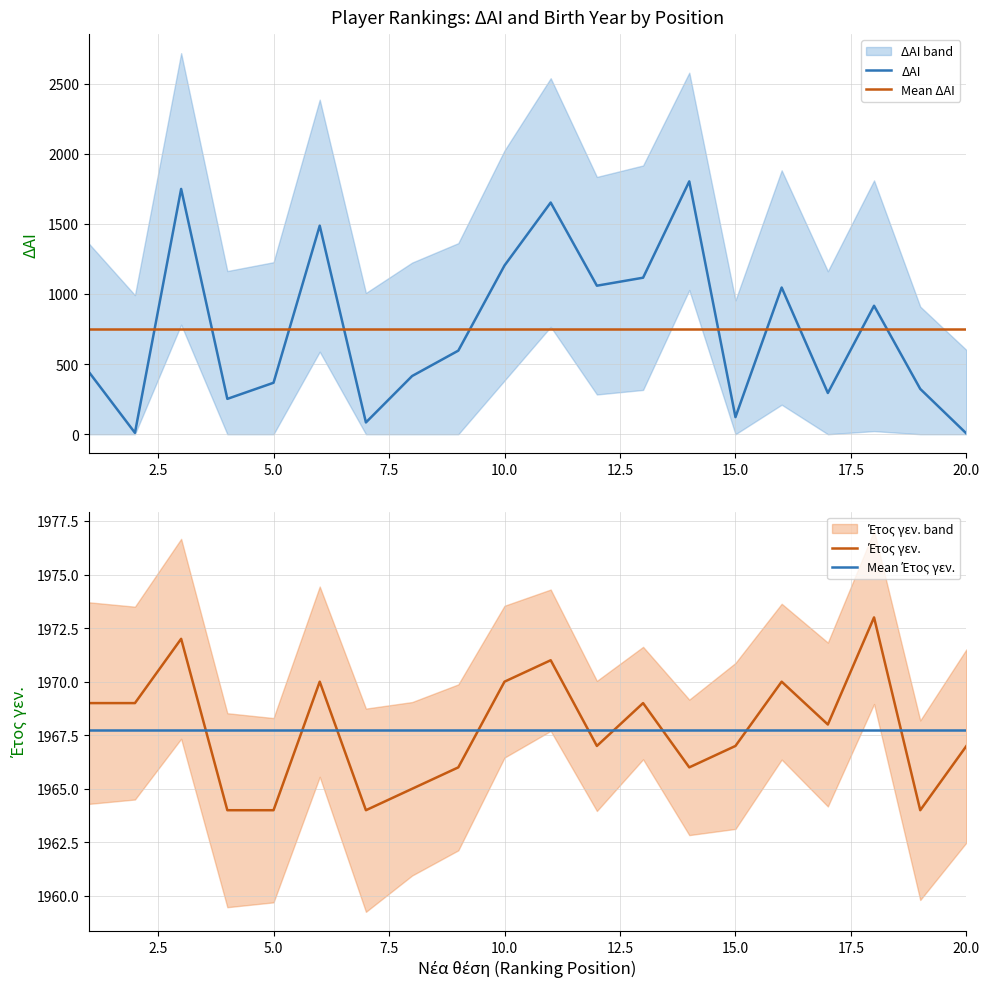

What is the highest value of the Mean Έτος γεν. series?

1967.8